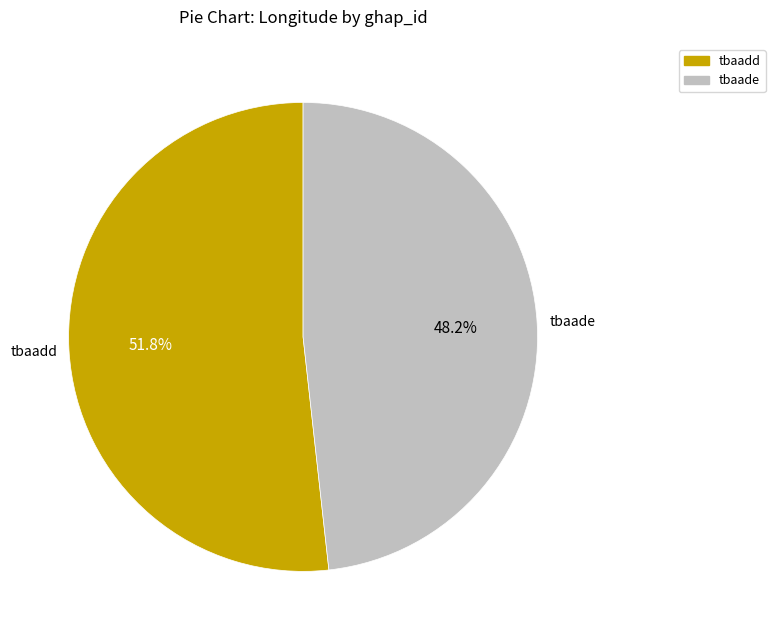

Approximately how many times larger is the value at tbaadd compared to tbaade?

1.1